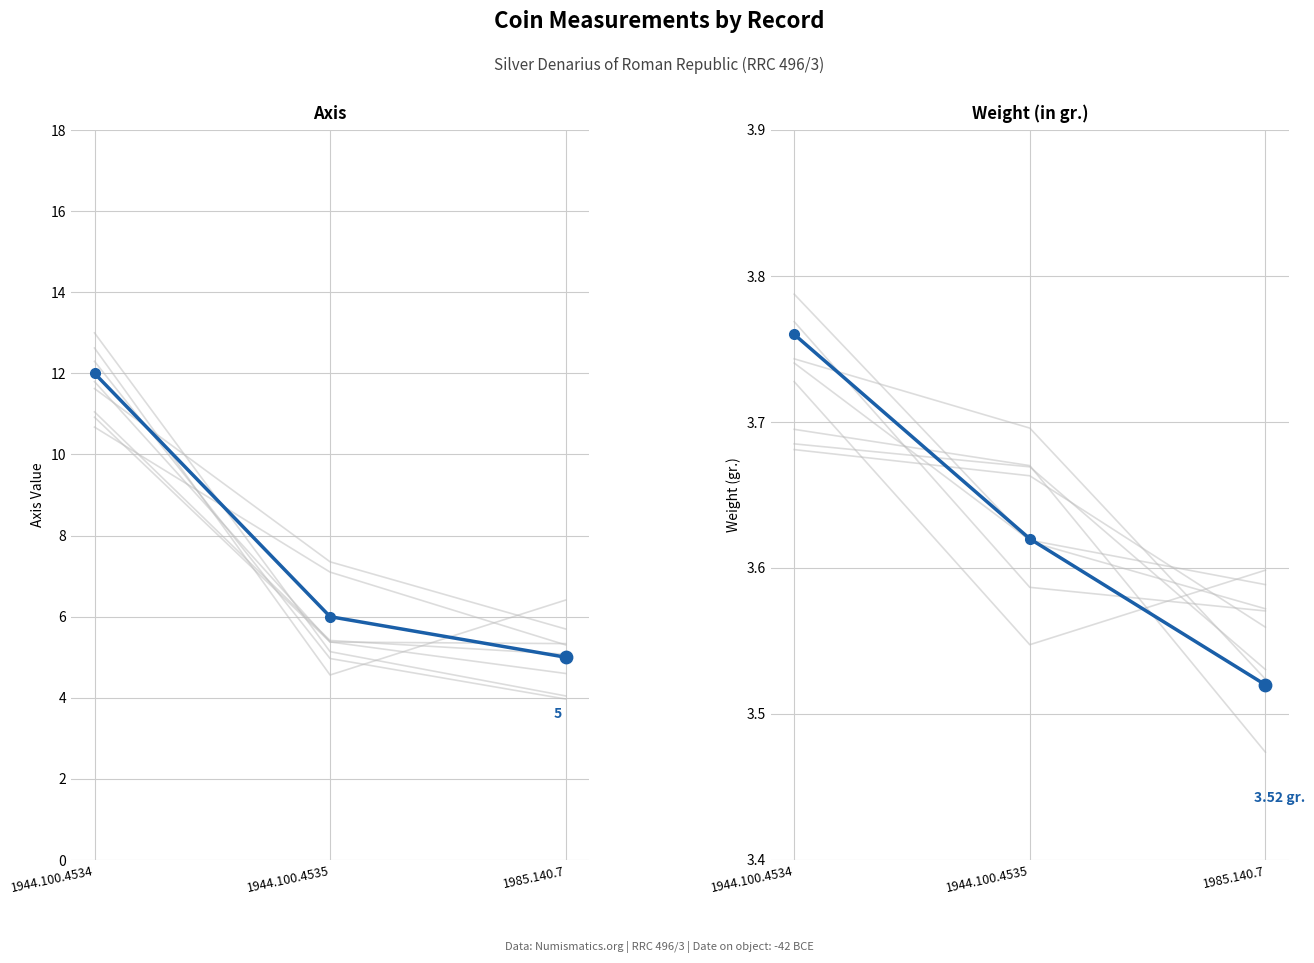

Which series contains the lowest Y value?

Weight (in gr.)